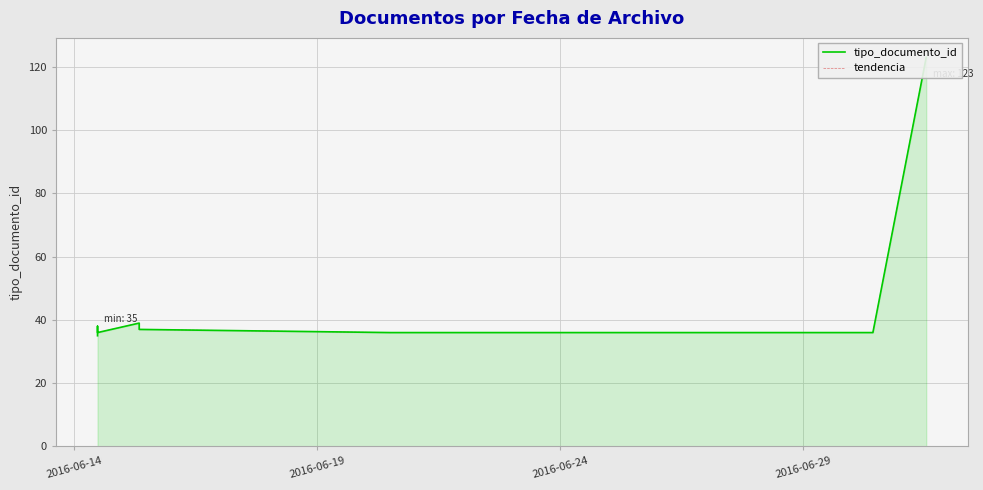

True or false: tendencia and tipo_documento_id cross at least once.

False